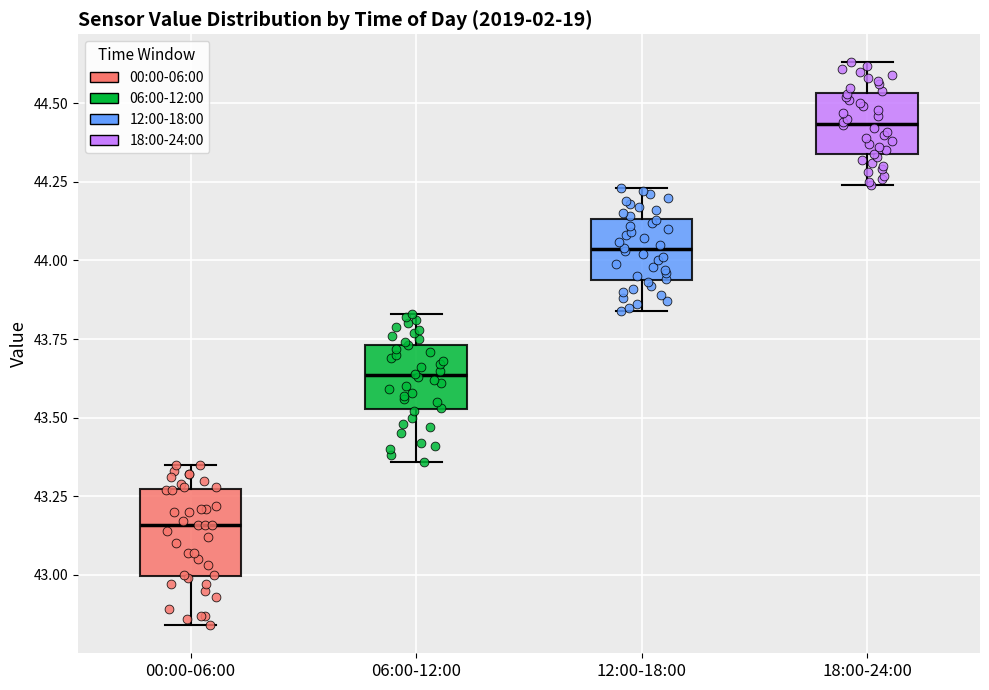

Reading left to right, transcribe this box plot: for each box, give where its median line is, the range the box spans, and where its two whiskers end, as read against the y-axis. The values are not printed on the chart, so give them approximately, as read against the axis.

00:00-06:00: median 43.15, box 43.00 to 43.25, whiskers 42.85 to 43.35
06:00-12:00: median 43.65, box 43.55 to 43.75, whiskers 43.35 to 43.85
12:00-18:00: median 44.05, box 43.95 to 44.15, whiskers 43.85 to 44.25
18:00-24:00: median 44.45, box 44.35 to 44.55, whiskers 44.25 to 44.65